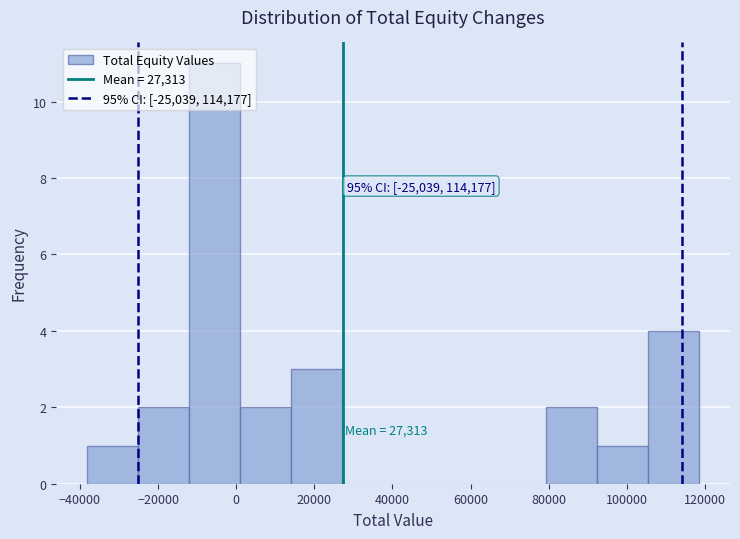

Which range on the x-axis has the tallest bar?

-12000 to 0